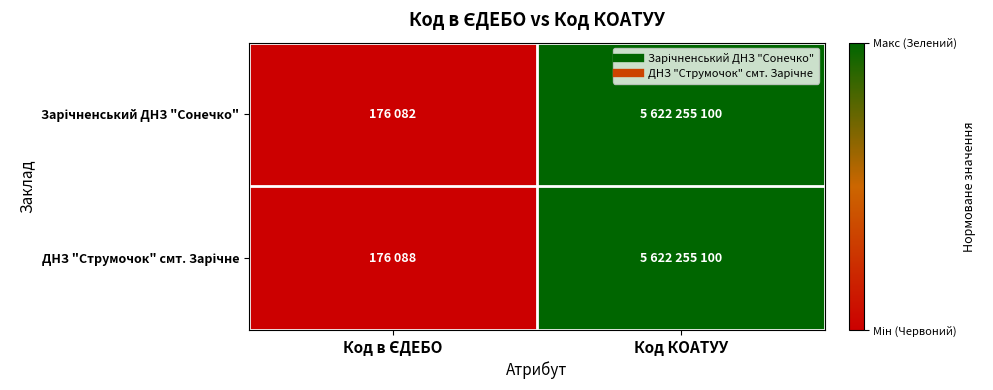

Rank the series at Код КОАТУУ from highest to lowest value.

Зарічненський ДНЗ "Сонечко", ДНЗ "Струмочок" смт. Зарічне